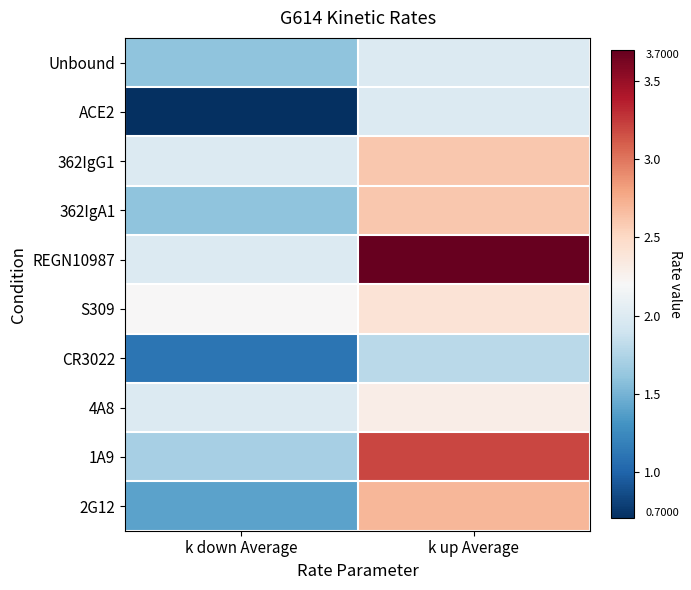

Between k down Average and k up Average, which series saw the biggest shift?

REGN10987